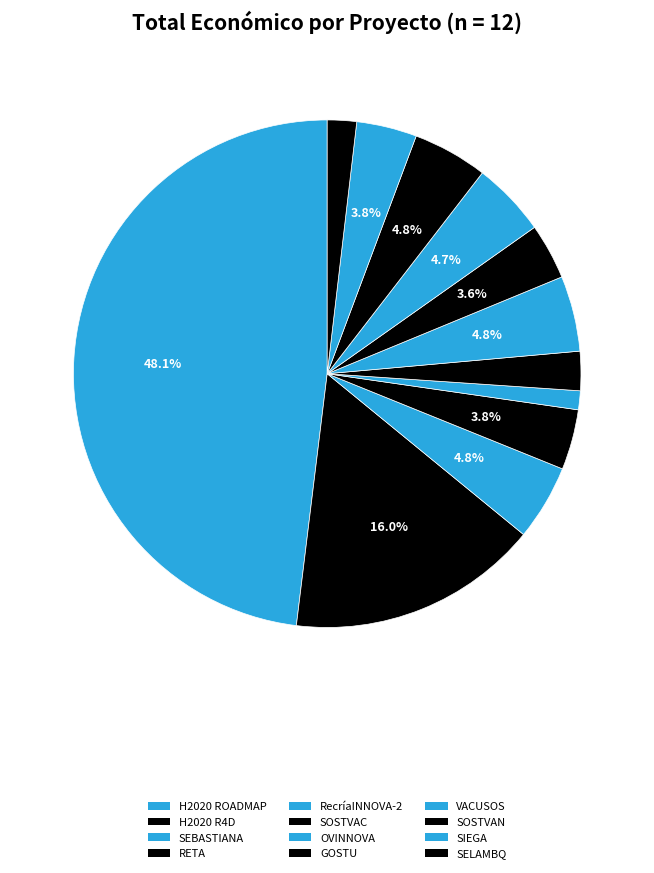

Count the number of slices in the pie.

12